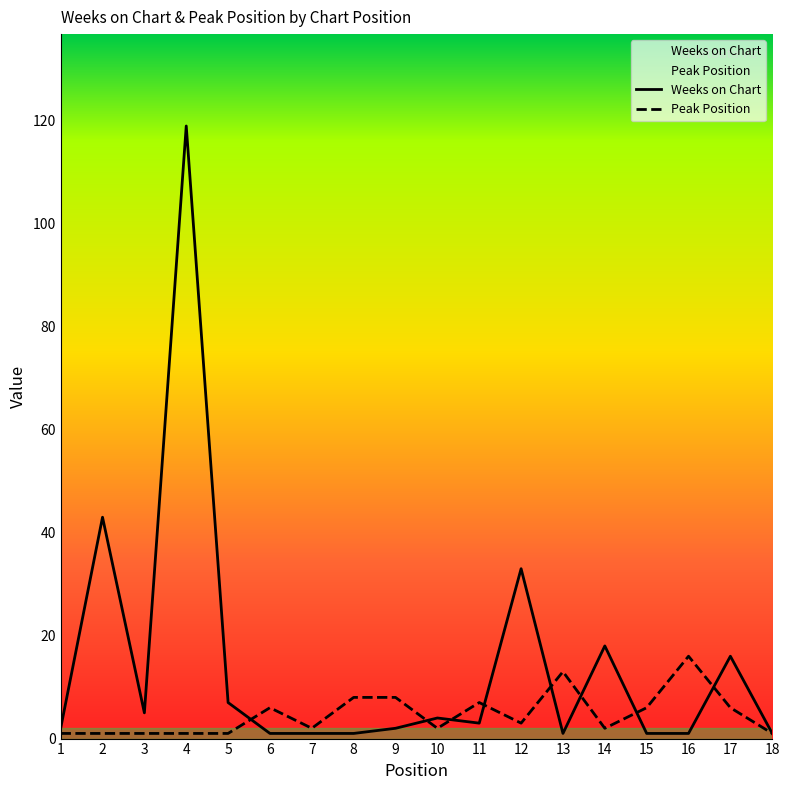

What are all the series names shown in the legend?

Weeks on Chart, Peak Position